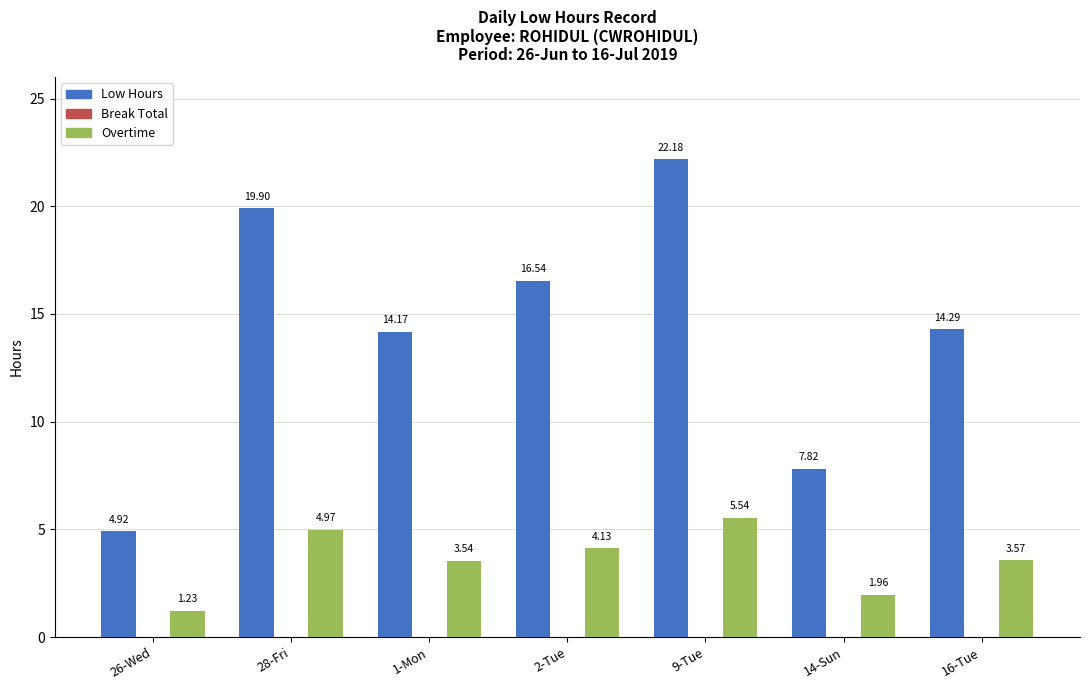

At 1-Mon, list the series in order from smallest to largest.

Overtime, Low Hours